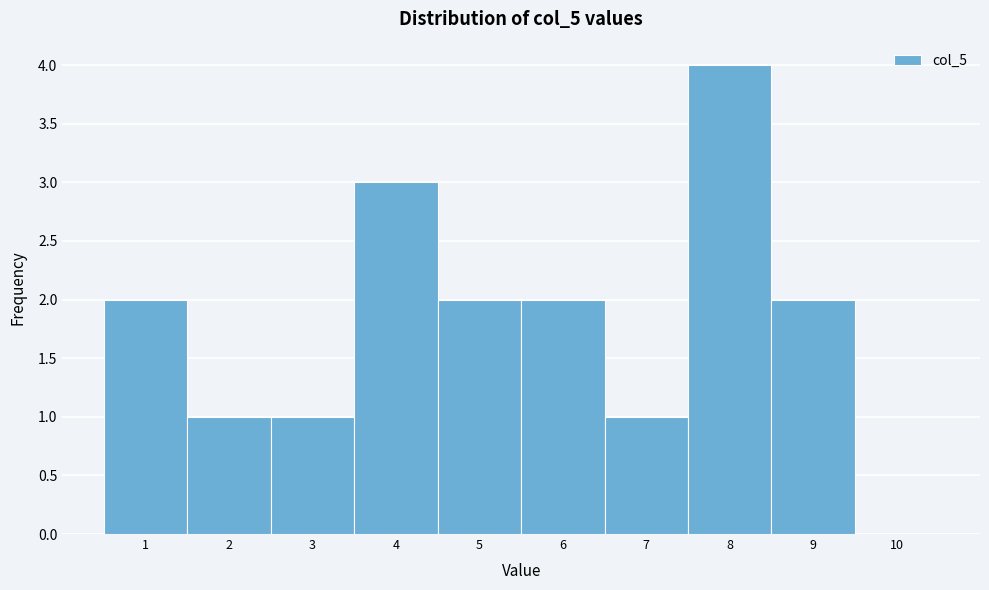

Reading left to right, list every bar in this chart as the range it spans on the x-axis followed by its height. The values are not printed on the chart, so give them approximately, as read against the axis.

0.5 to 1.5: 2
1.5 to 2.5: 1
2.5 to 3.5: 1
3.5 to 4.5: 3
4.5 to 5.5: 2
5.5 to 6.5: 2
6.5 to 7.5: 1
7.5 to 8.5: 4
8.5 to 9.5: 2
9.5 to 10.5: 0